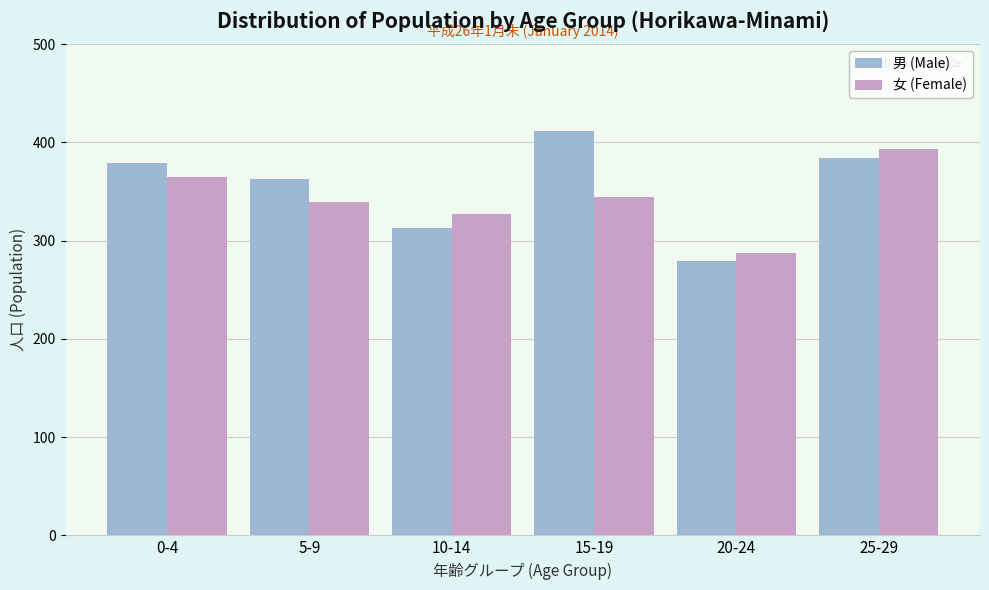

Reading right to left, extract all data points from this chart.

男 (Male): 384	279	412	313	363	379
女 (Female): 393	287	344	327	339	365